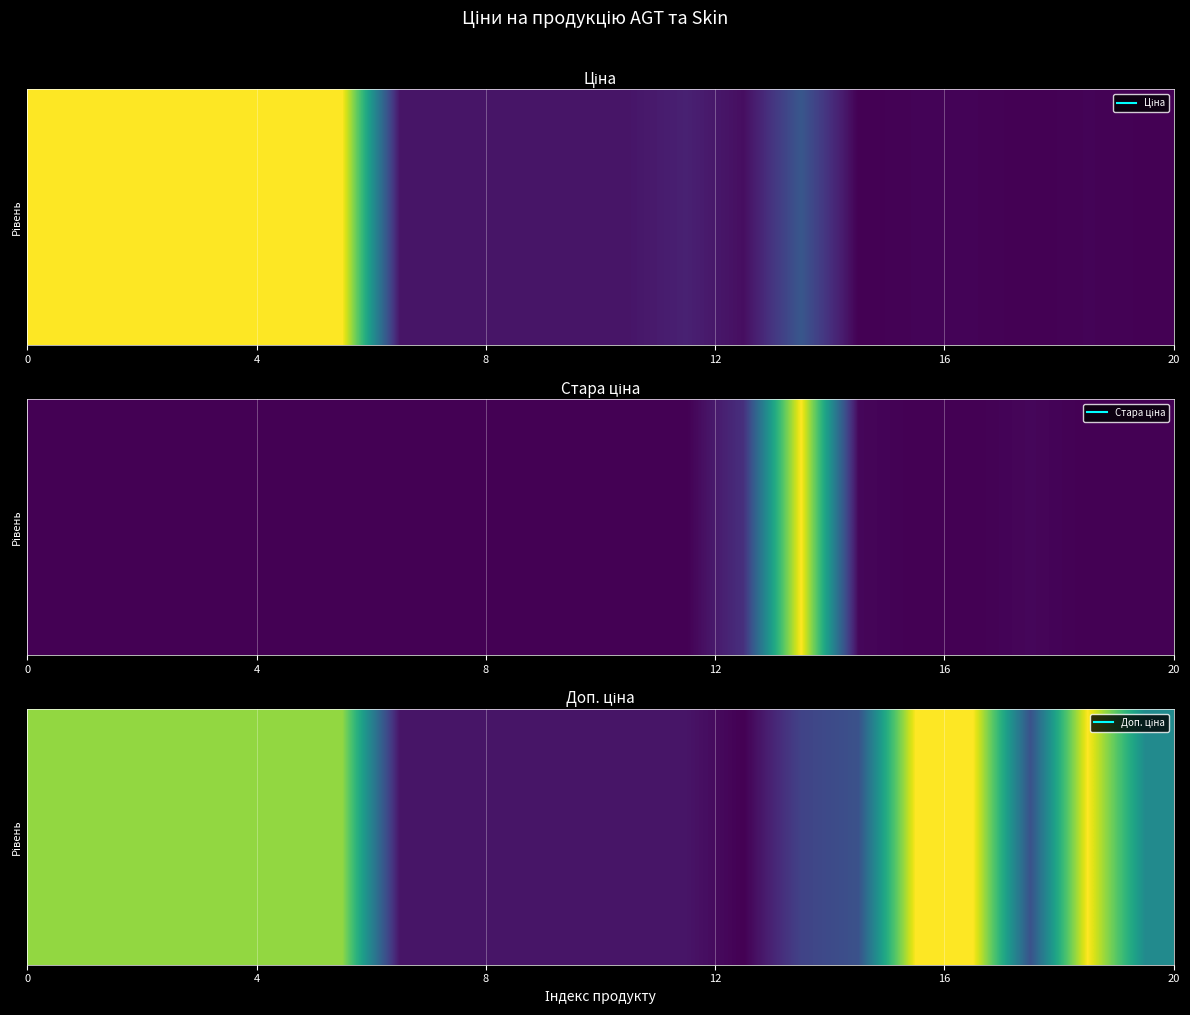

How many data points does each series have?

20